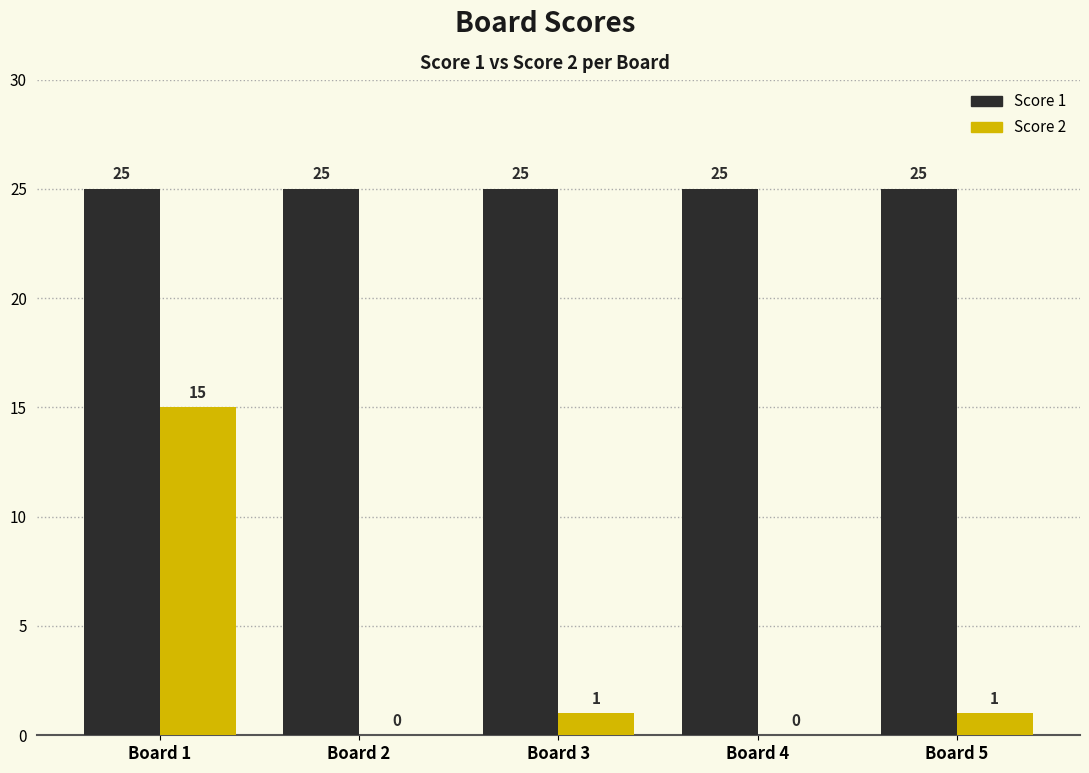

What are all the series names shown in the legend?

Score 1, Score 2